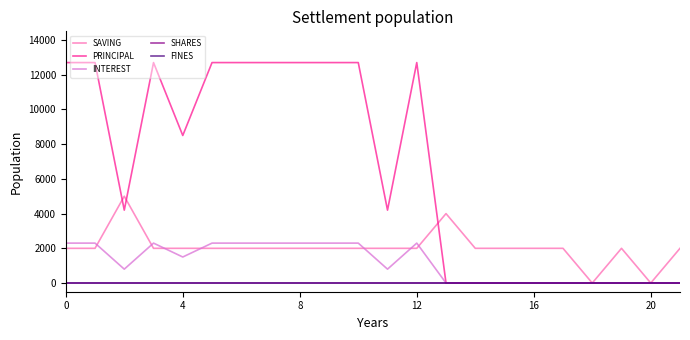

How many interior local peaks does the SAVING series have?

3